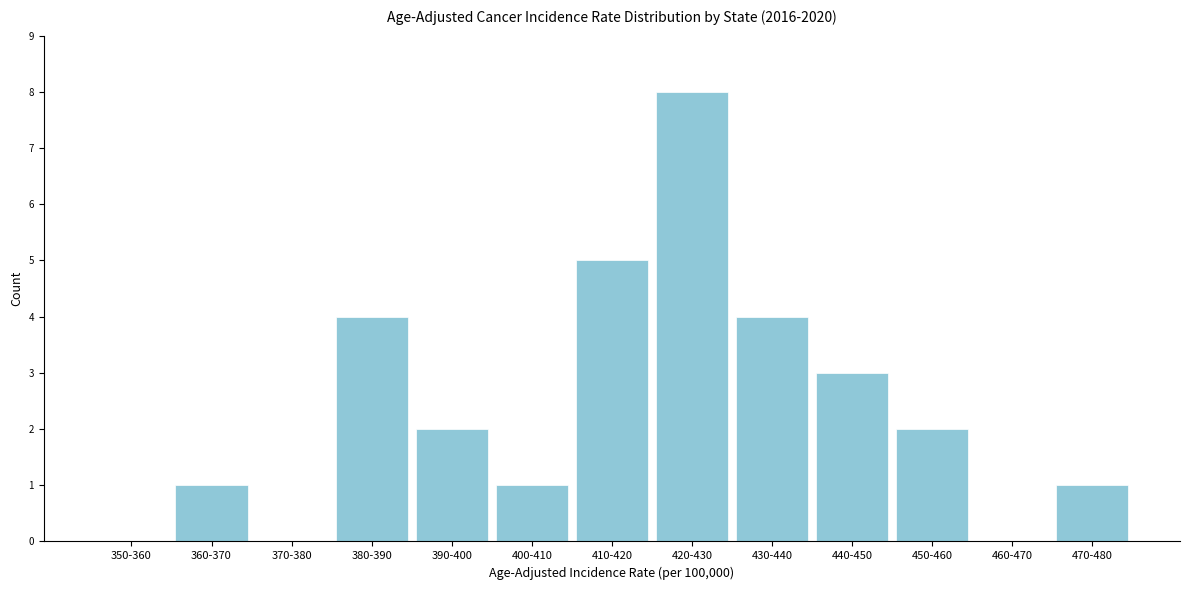

Reading left to right, transcribe all the data shown in this chart.

350-360=0	360-370=1	370-380=0	380-390=4	390-400=2	400-410=1	410-420=5	420-430=8	430-440=4	440-450=3	450-460=2	460-470=0	470-480=1